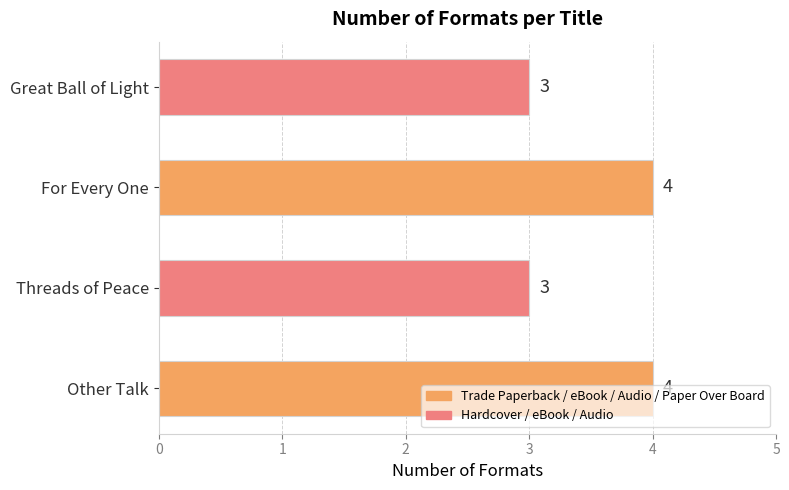

Between Great Ball of Light and Other Talk, which is larger?

Other Talk